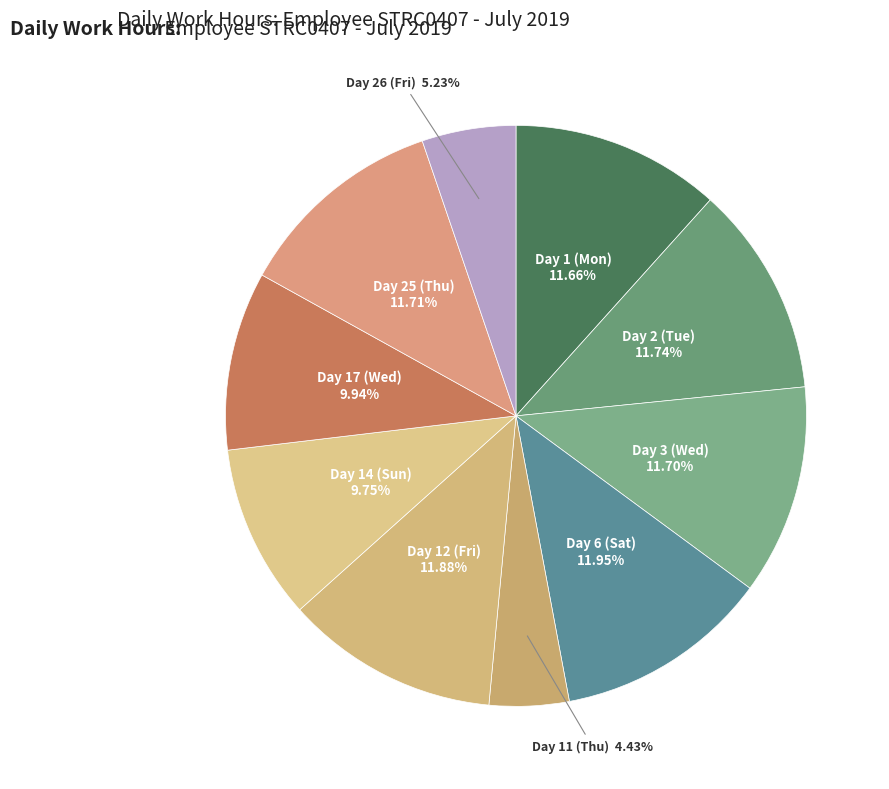

How many segments does this pie chart have?

10